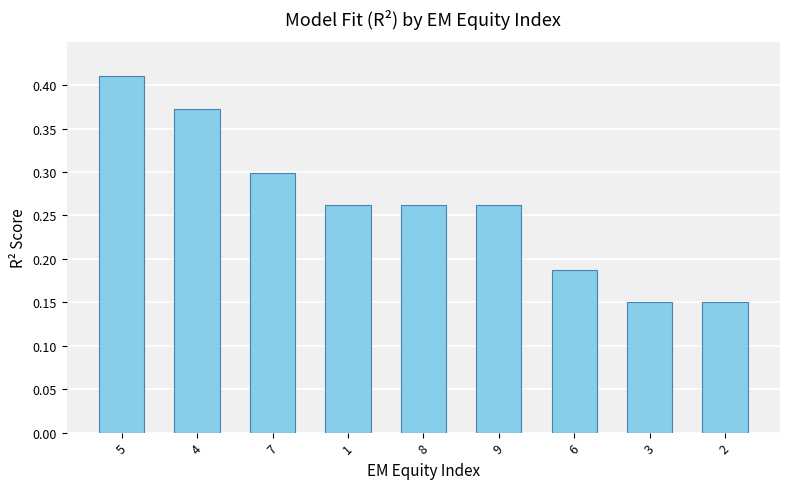

What position from the left is 7?

3